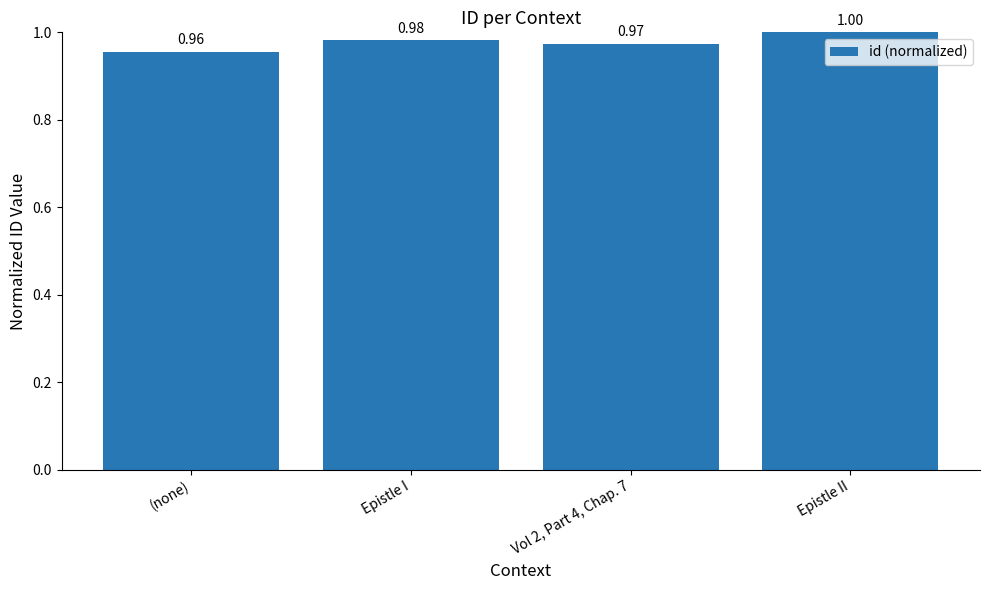

What is the label of the 2nd bar from the right?

Vol 2, Part 4, Chap. 7